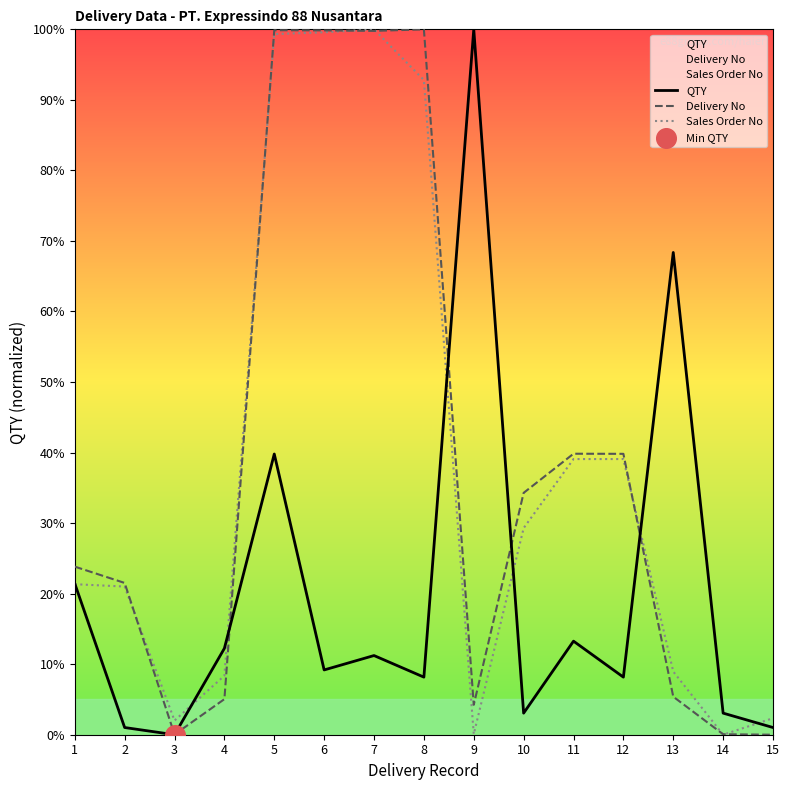

Which series contains the highest Y value?

QTY